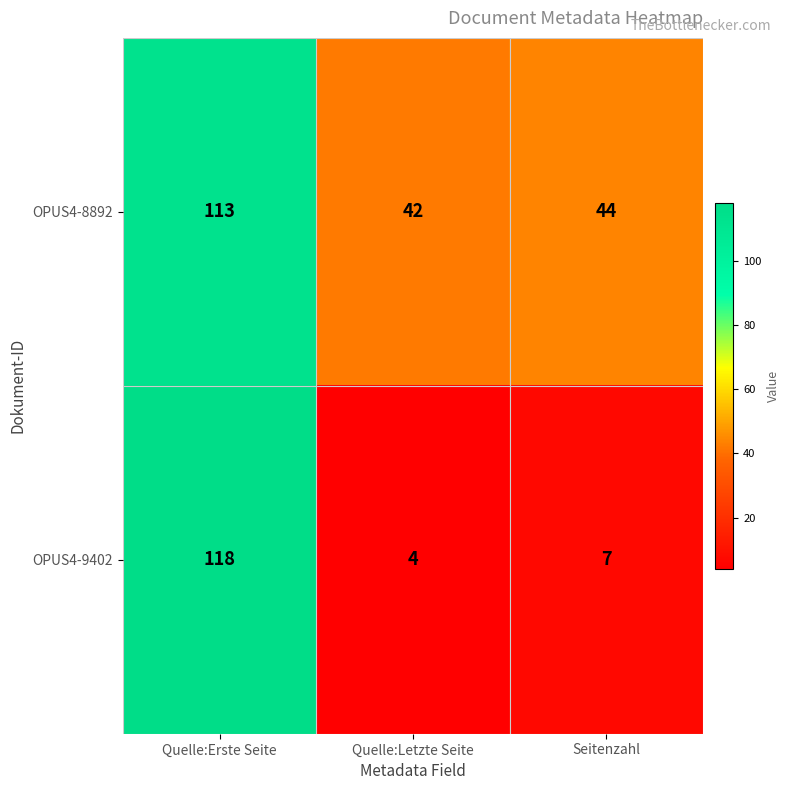

List the series in order of their peak value, lowest first.

OPUS4-8892, OPUS4-9402